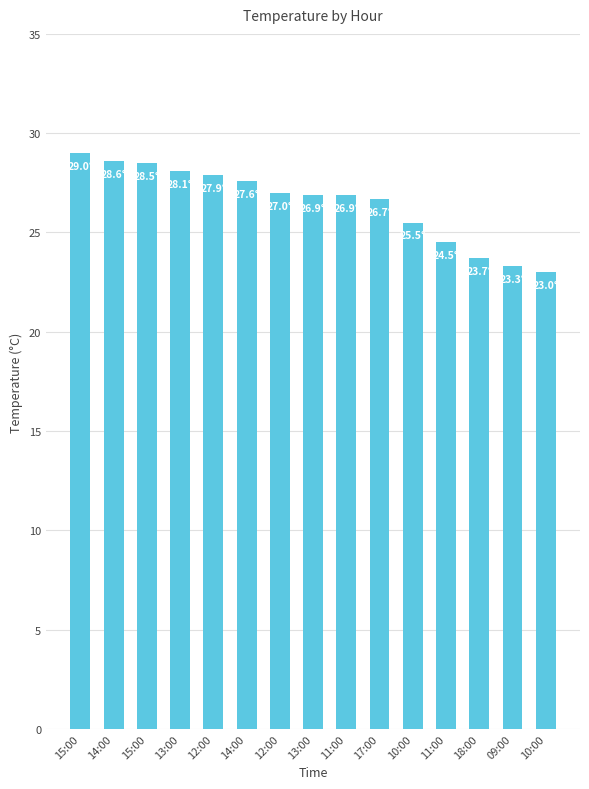

Does the chart contain stacked bars?

No